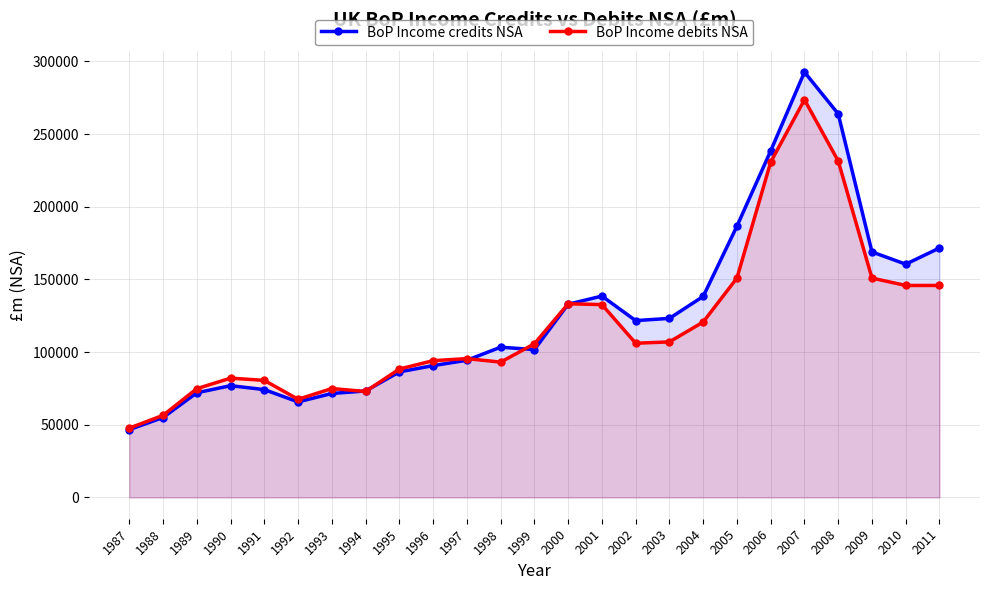

Reading left to right, extract all data points from this chart.

BoP Income credits NSA: 1987=46680	1988=54985	1989=72012	1990=76896	1991=74203	1992=65719	1993=71539	1994=73266	1995=86377	1996=90705	1997=94367	1998=103388	1999=101693	2000=132934	2001=138534	2002=121664	2003=123185	2004=138311	2005=186614	2006=238443	2007=292598	2008=263888	2009=168900	2010=160466	2011=171619
BoP Income debits NSA: 1987=47709	1988=56487	1989=74833	1990=82091	1991=80532	1992=67554	1993=74924	1994=72913	1995=88342	1996=94106	1997=95509	1998=93106	1999=105703	2000=133231	2001=132683	2002=106099	2003=107013	2004=120695	2005=150909	2006=230681	2007=273591	2008=231482	2009=150909	2010=145838	2011=145838